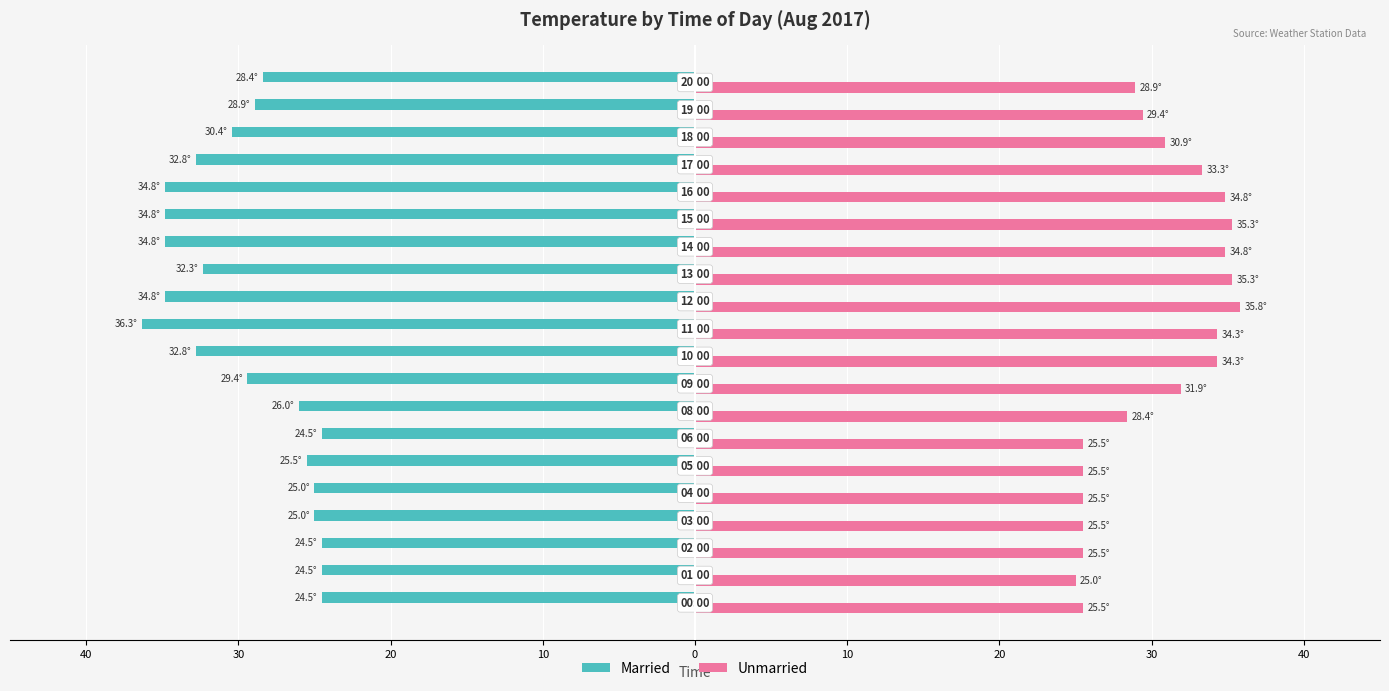

What are all the series names shown in the legend?

Married, Unmarried